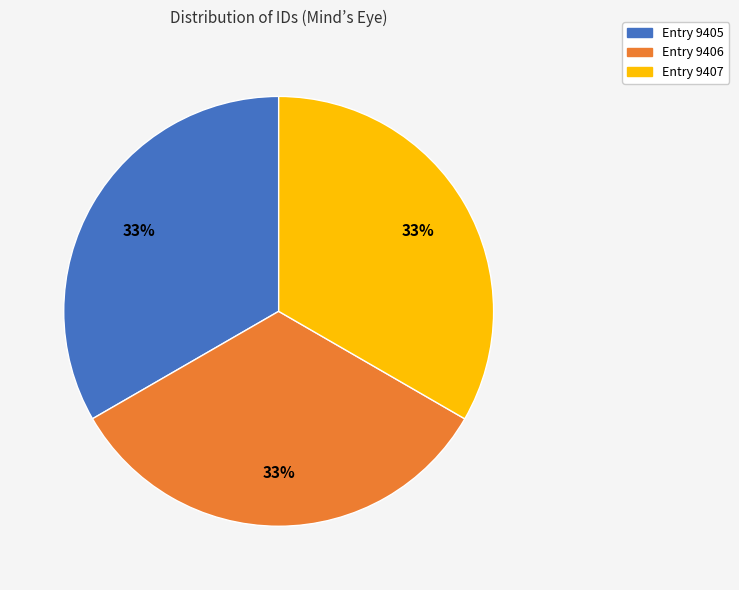

Does any single category account for the majority?

No